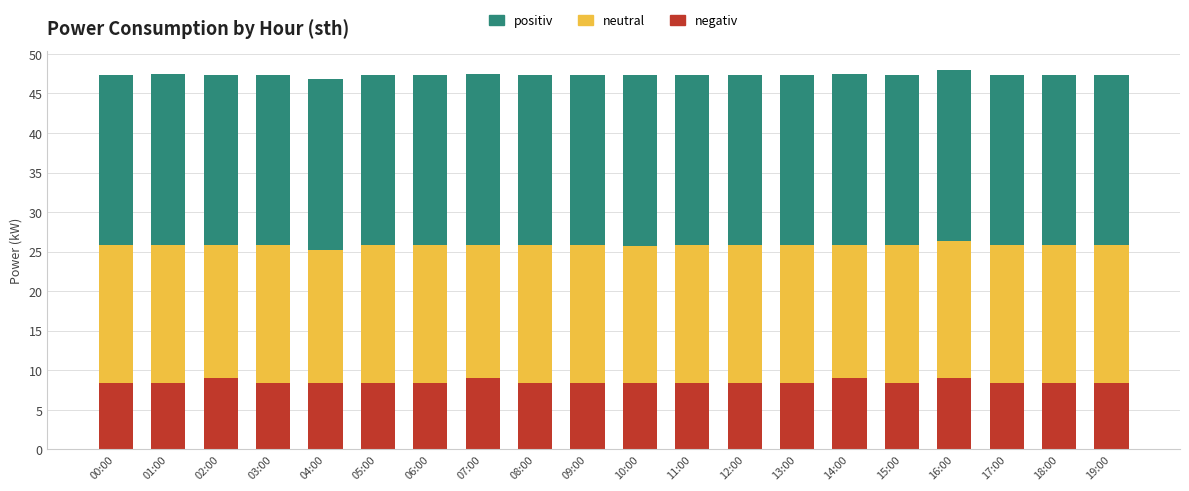

What is the total value across all series at 09:00?

47.4